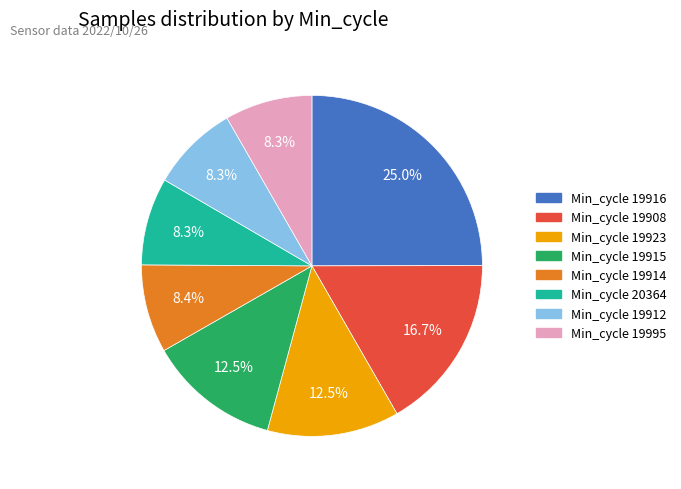

Is there a majority slice in this chart?

No